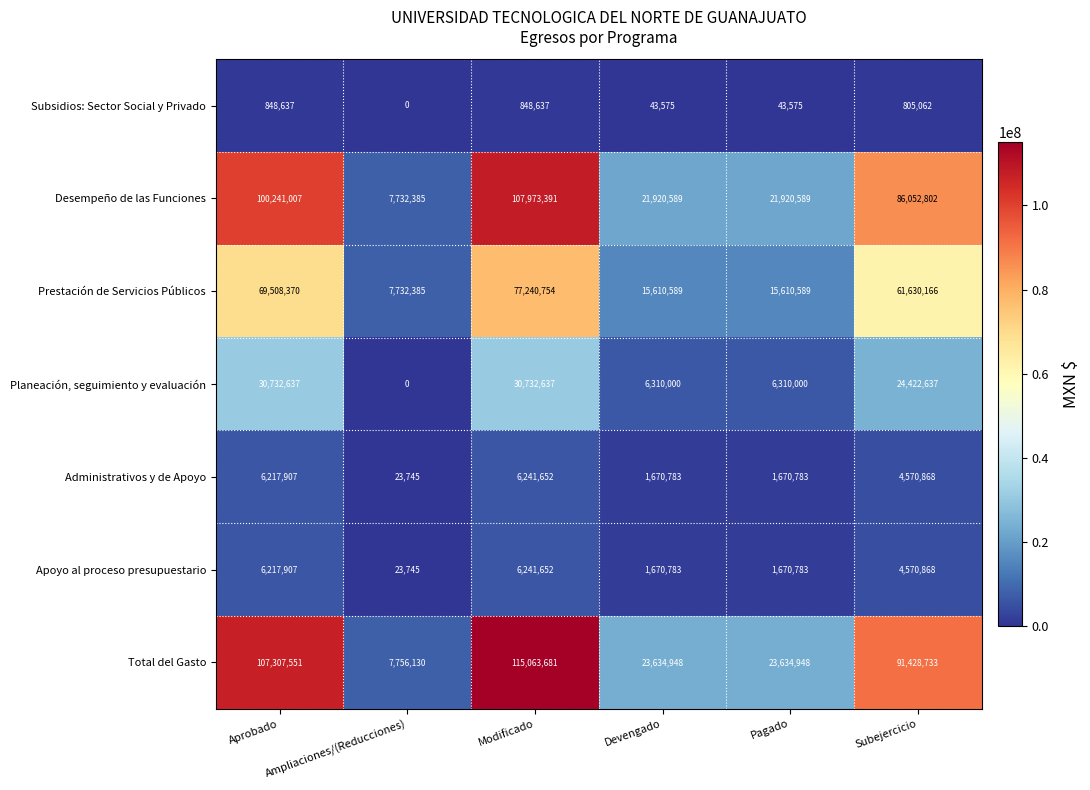

What is the difference between the maximum and minimum values in the Desempeño de las Funciones series?

100241006